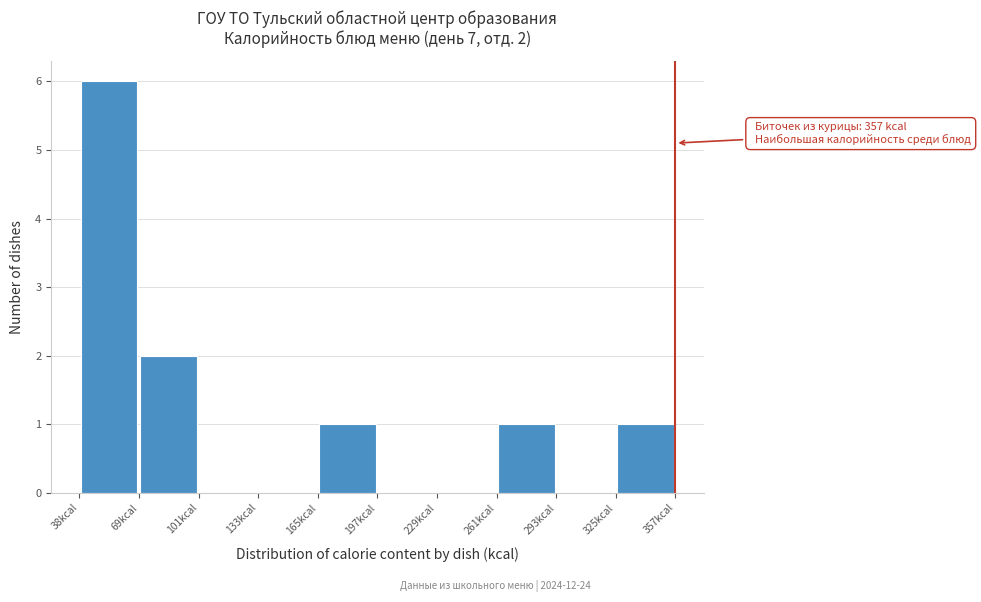

Over which range of the x-axis is the bar tallest?

40 to 70